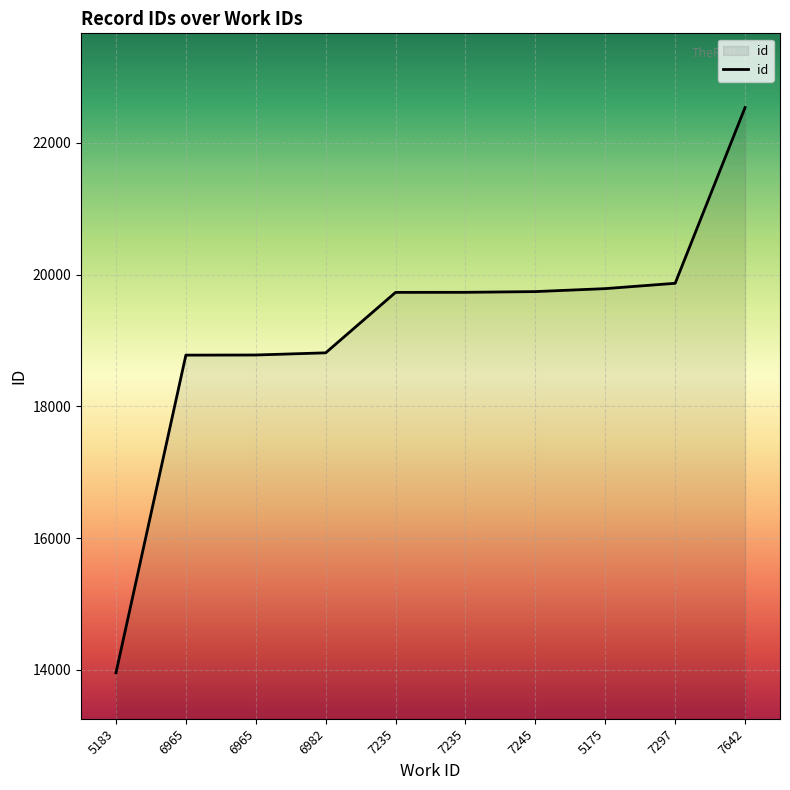

Reading left to right, list all the values displayed in this chart.

5183=13954	6965=18778	6965=18780	6982=18813	7235=19731	7235=19732	7245=19743	5175=19788	7297=19869	7642=22538